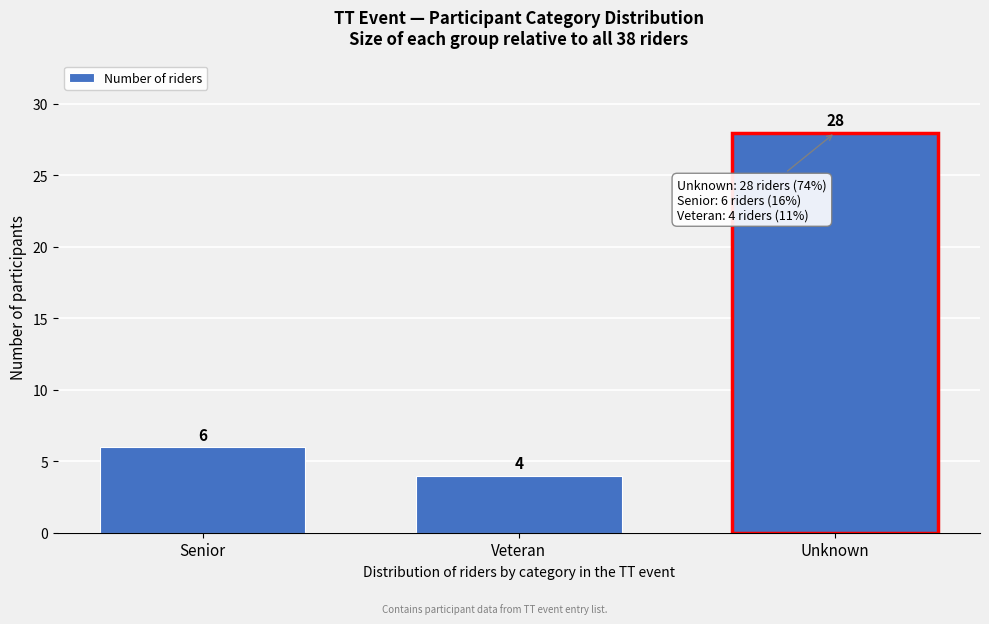

Reading left to right, what are all the values shown in this chart?

Senior=6	Veteran=4	Unknown=28